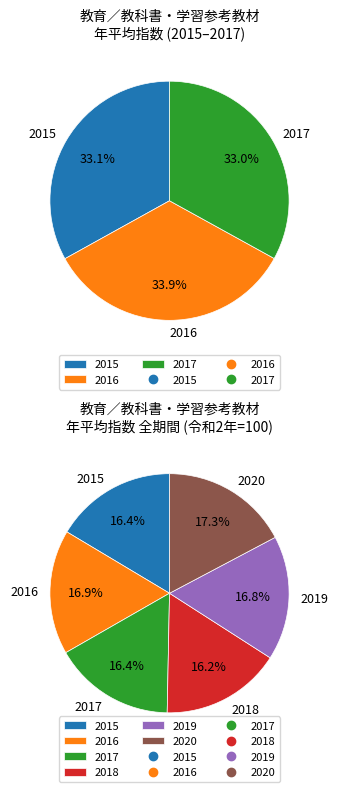

Rank the categories by value from lowest to highest.

2018, 2017, 2015, 2019, 2016, 2020